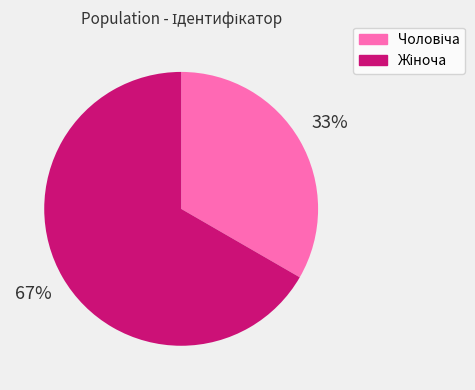

Is there any slice that represents more than half of the pie?

Yes